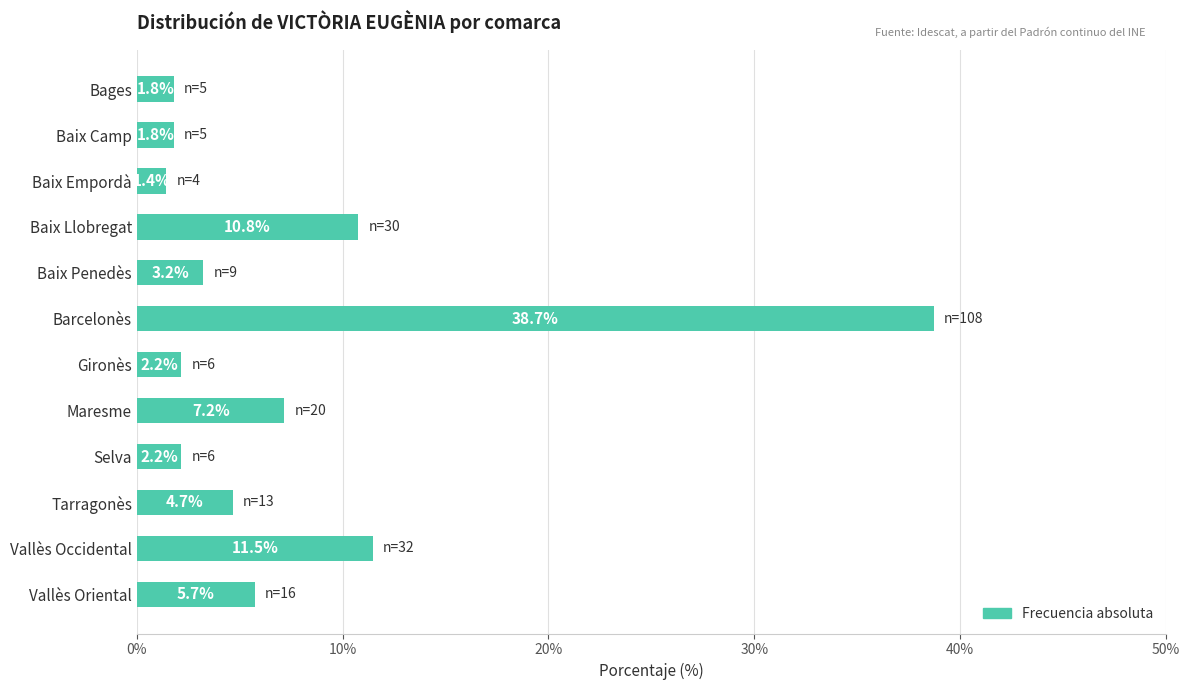

Count the number of categories in the chart.

12